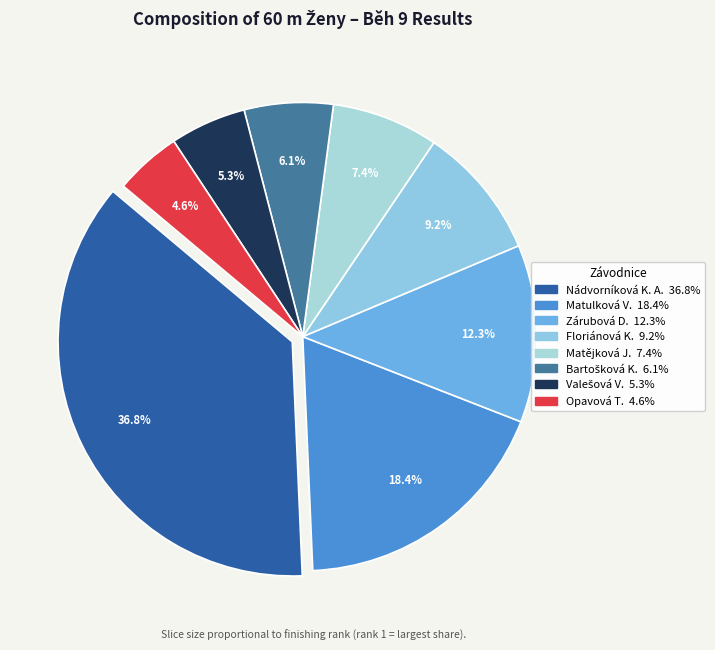

How many segments does this pie chart have?

8